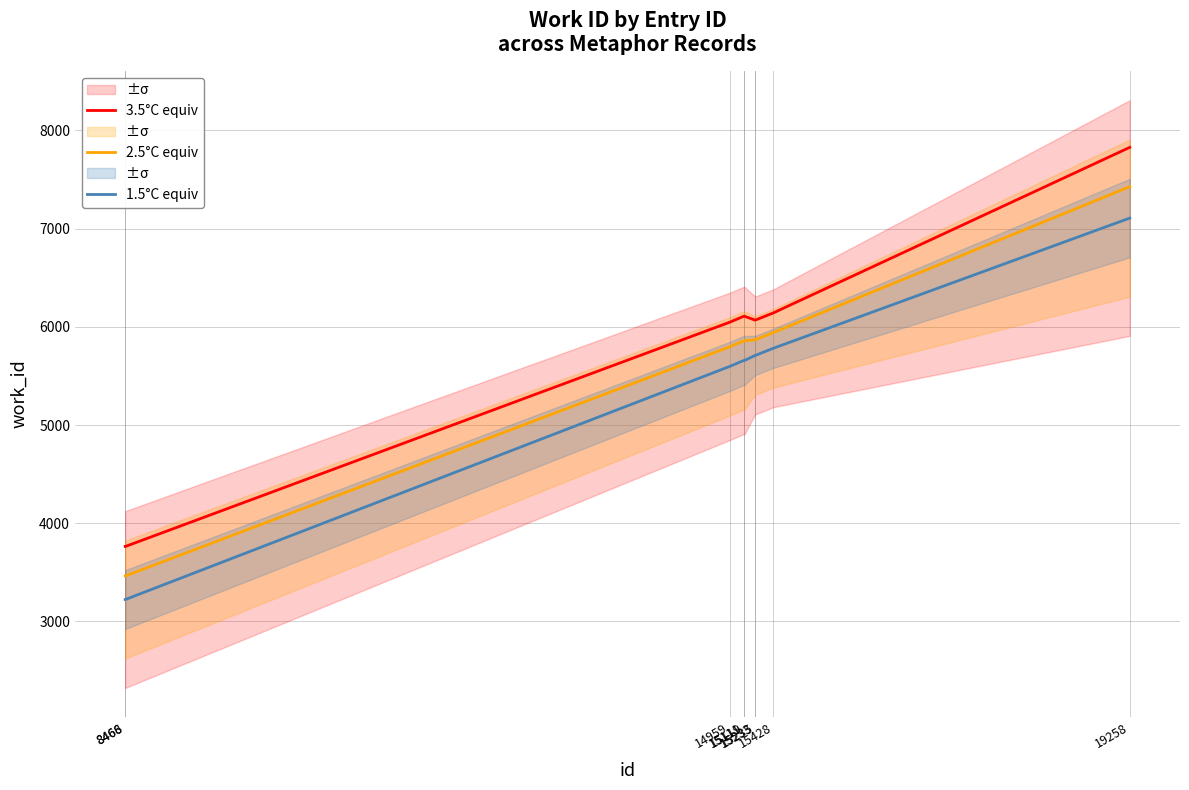

At 15119, list the series in order from largest to smallest.

3.5°C equiv, 2.5°C equiv, 1.5°C equiv